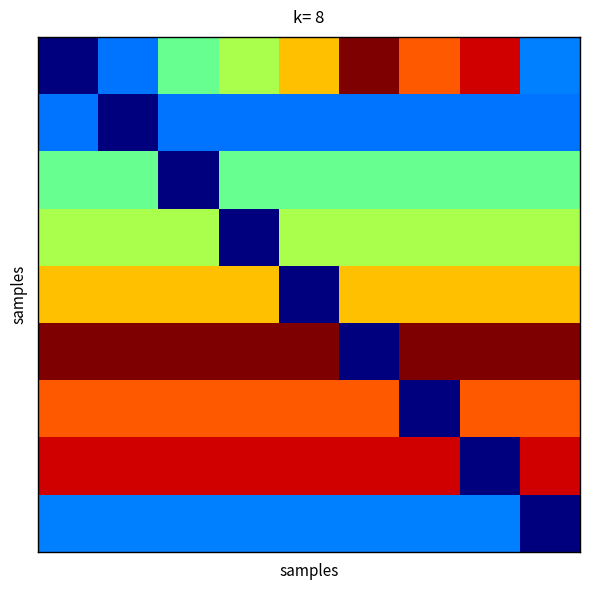

Count the number of categories in the chart.

9